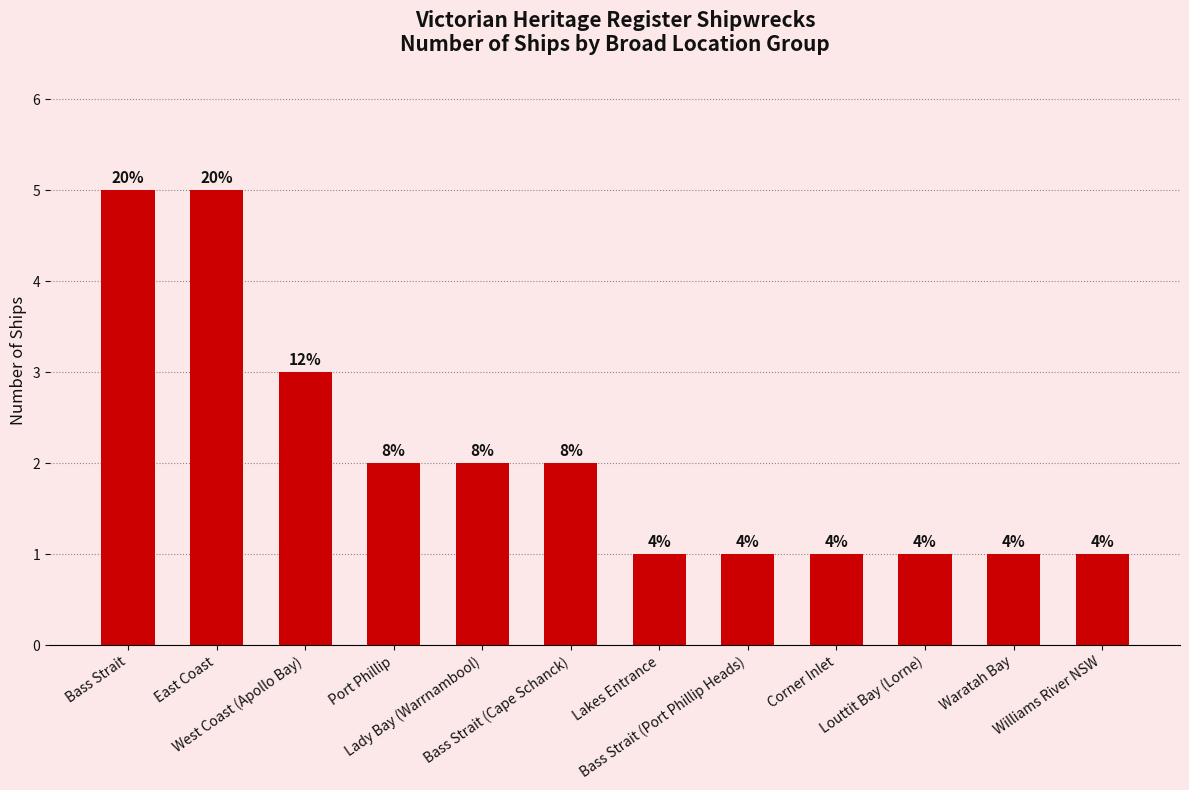

Which category has the lowest value across all series?

Lakes Entrance